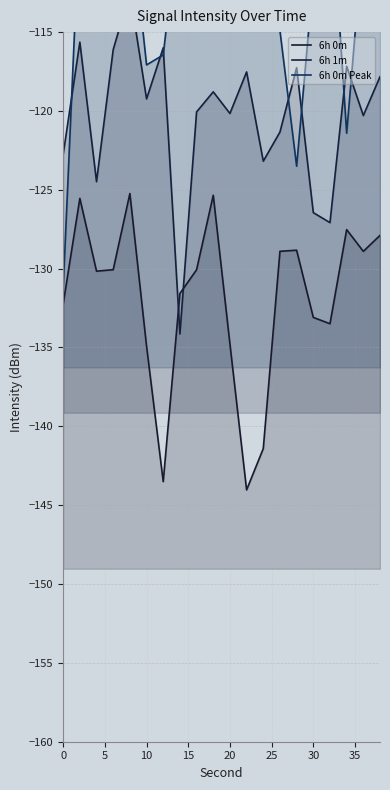

The 6h 1m series shows -53.4 at 11. True or false?

False